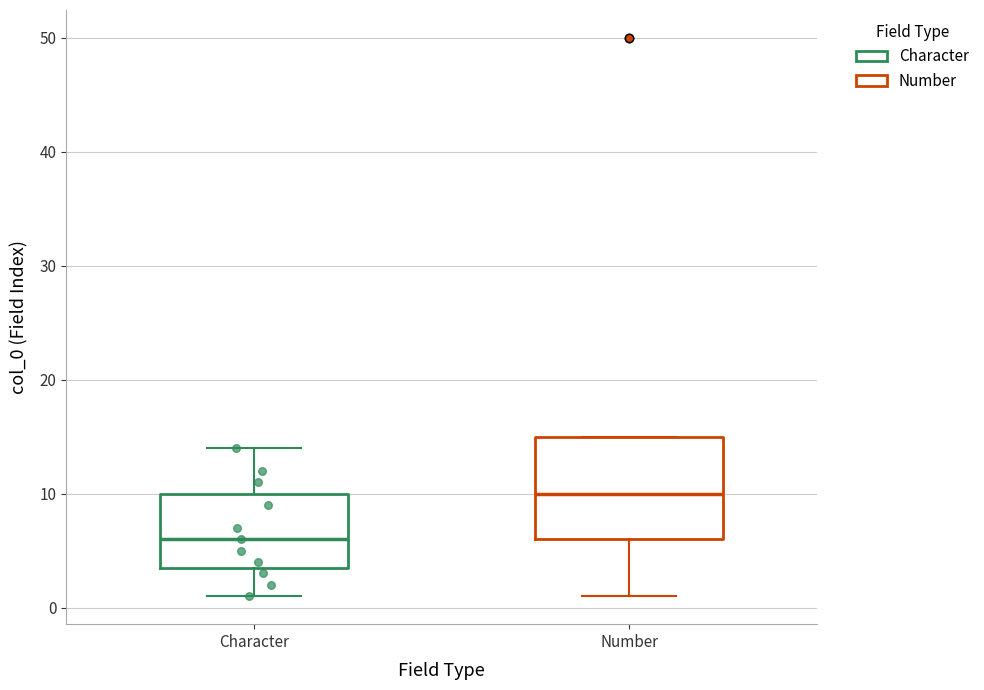

Which box has the highest median line?

Number